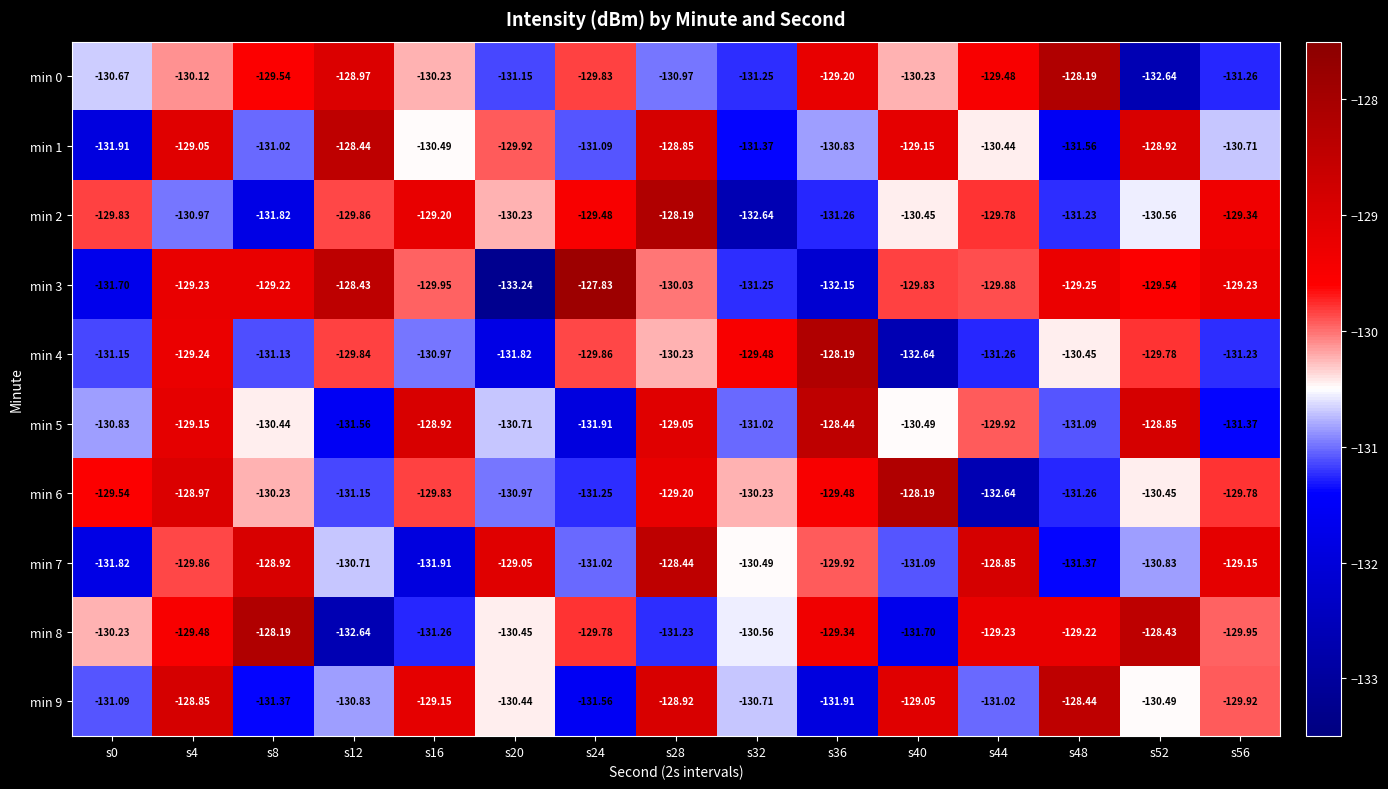

How many series are shown in this chart?

10